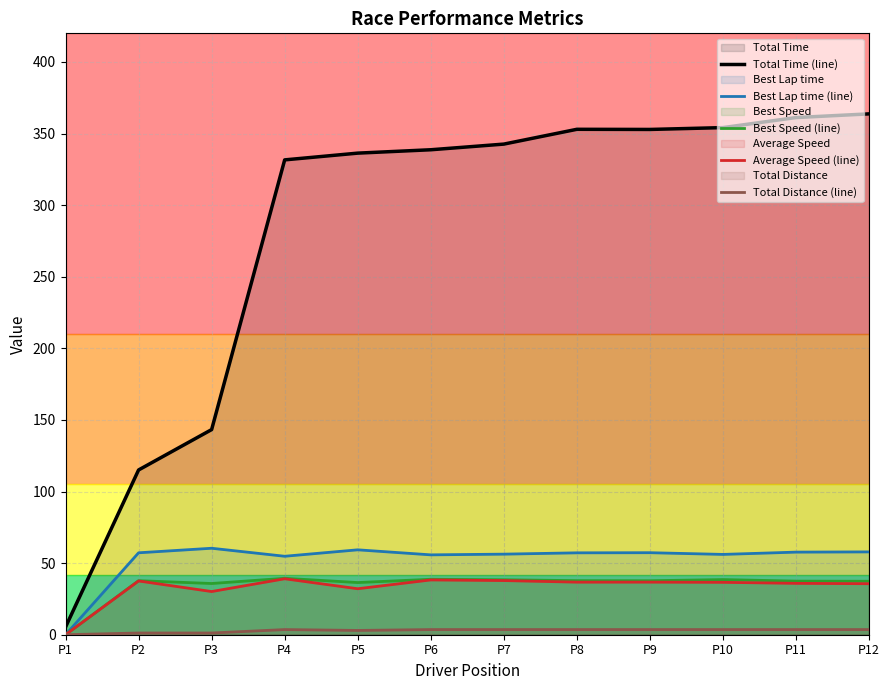

What is the value of the Average Speed (line) point at the 4th from the left?

39.1